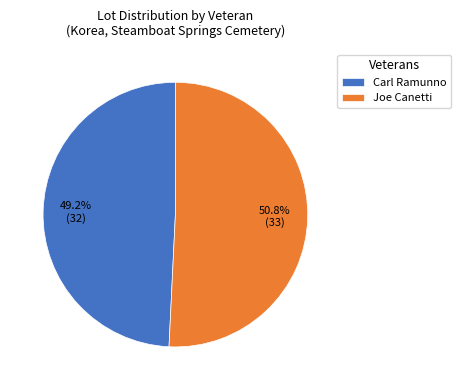

How many segments does this pie chart have?

2